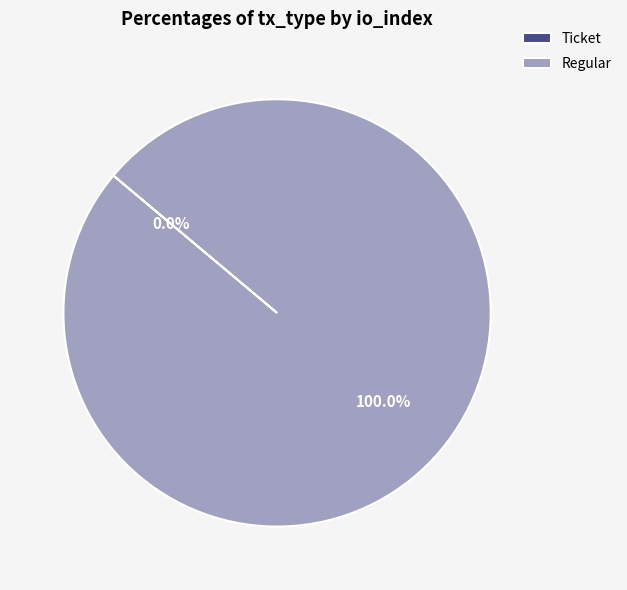

What percentage is the Regular slice, to the nearest percent?

100%